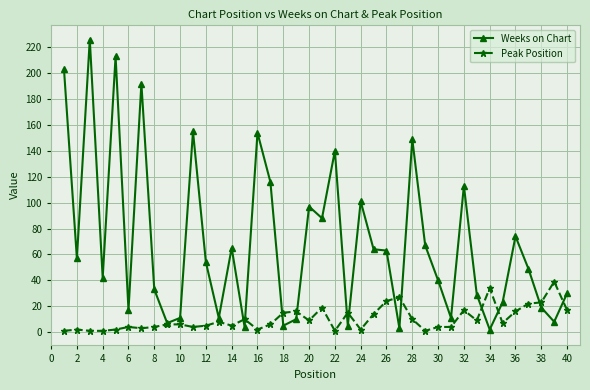

List the series in order of their overall mean, lowest first.

Peak Position, Weeks on Chart